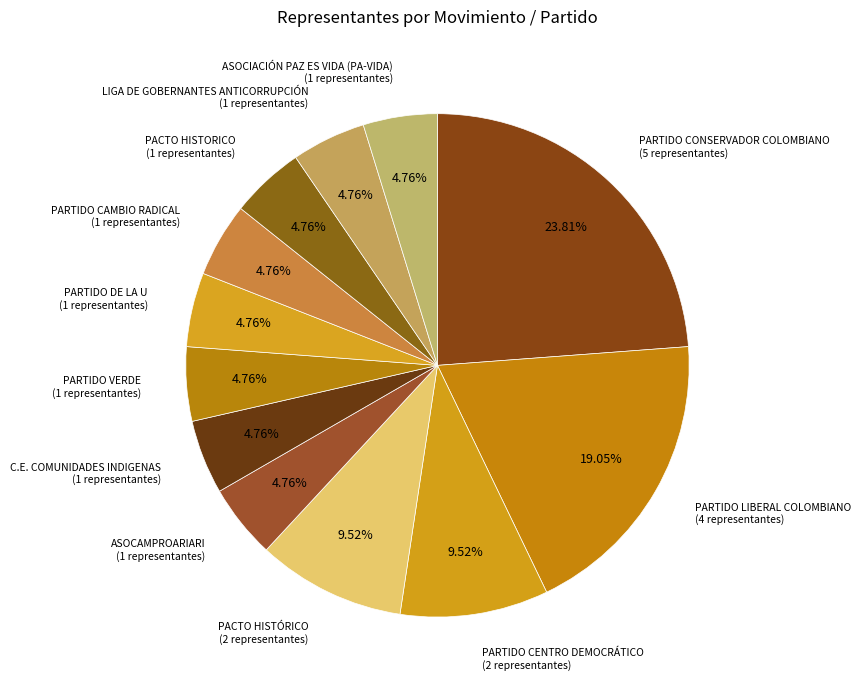

How many segments does this pie chart have?

12